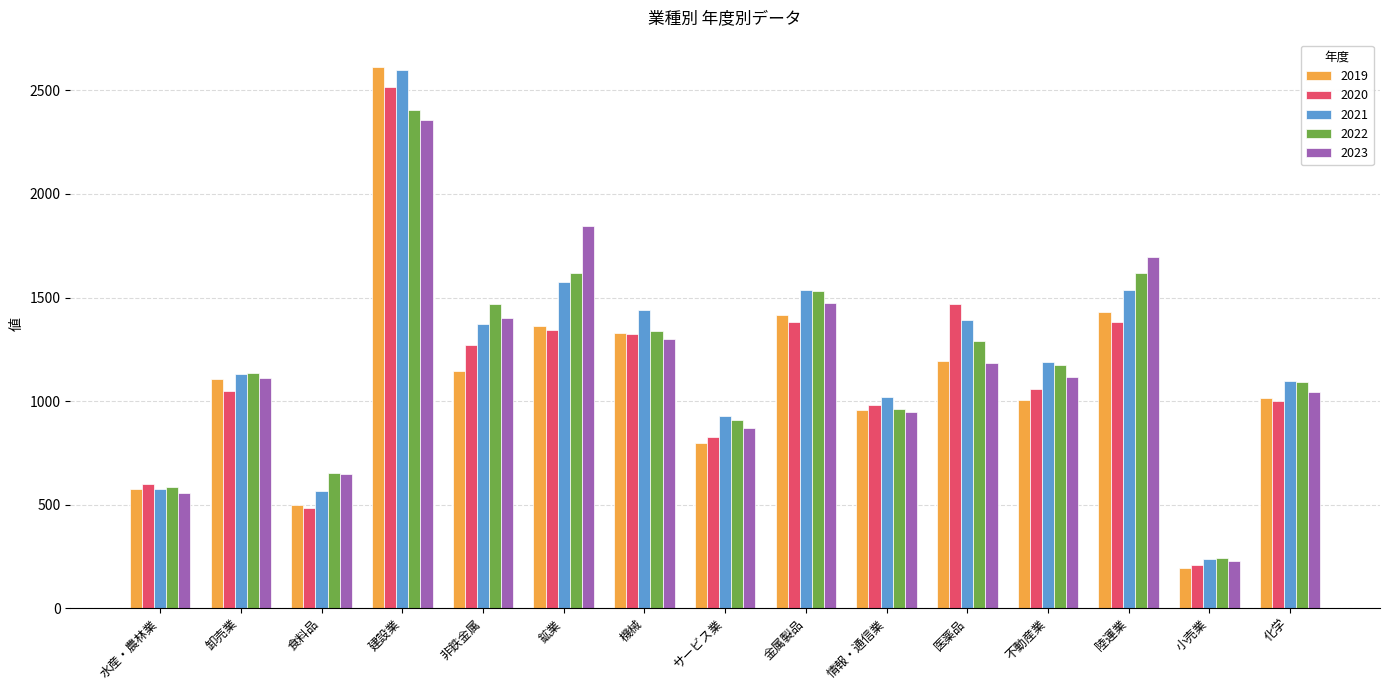

Where is 2023 nearest to the value 1292?

機械